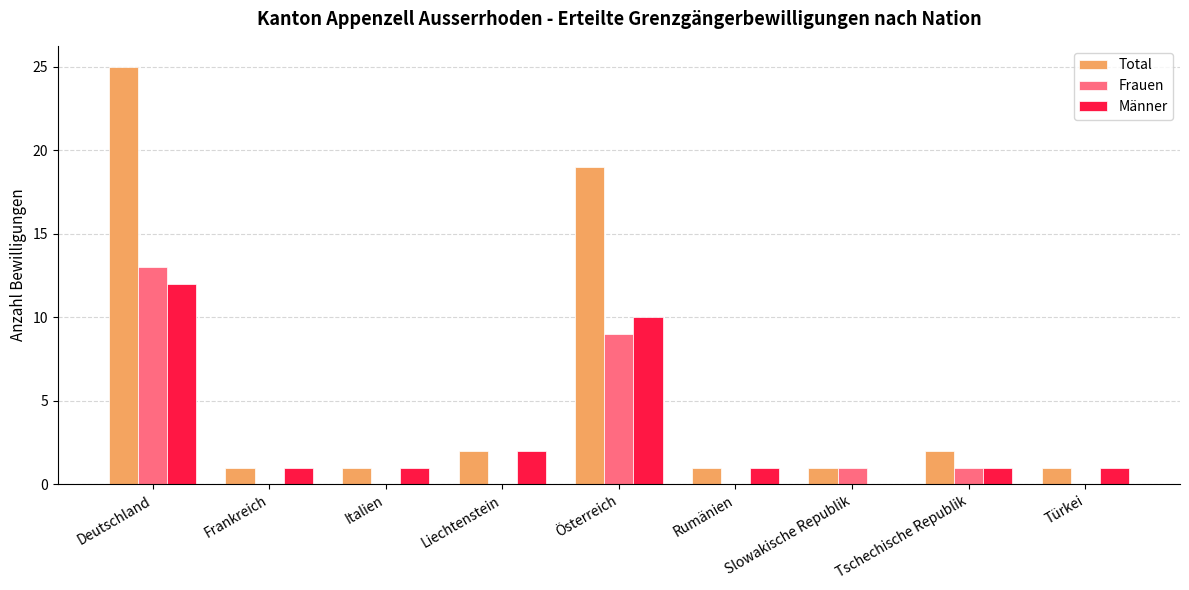

Is it true that Frauen equals 8 at Liechtenstein?

False